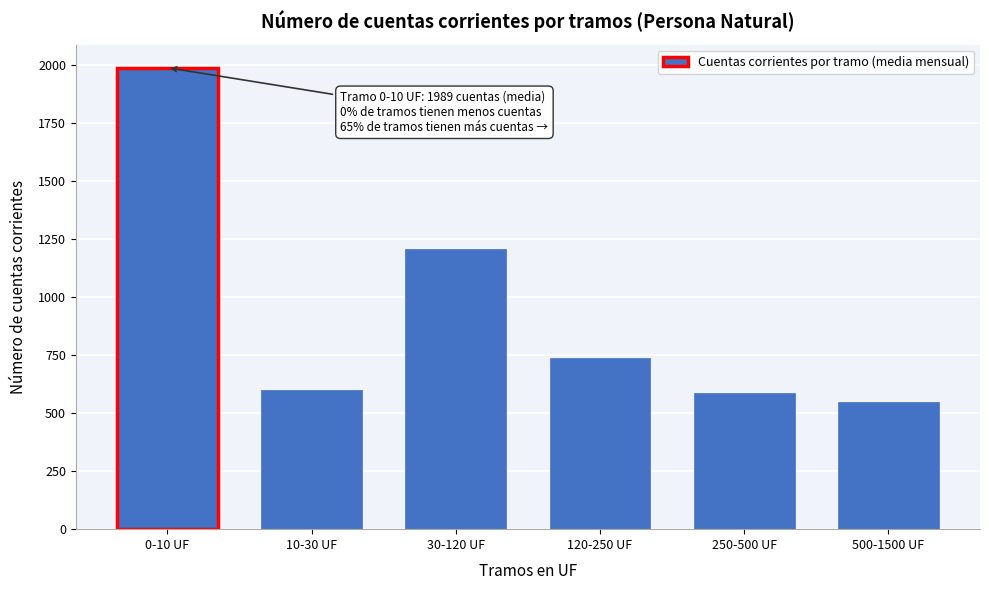

Reading left to right, list all the values displayed in this chart.

1989.3	598.2	1206.3	735.8	587.1	546.9